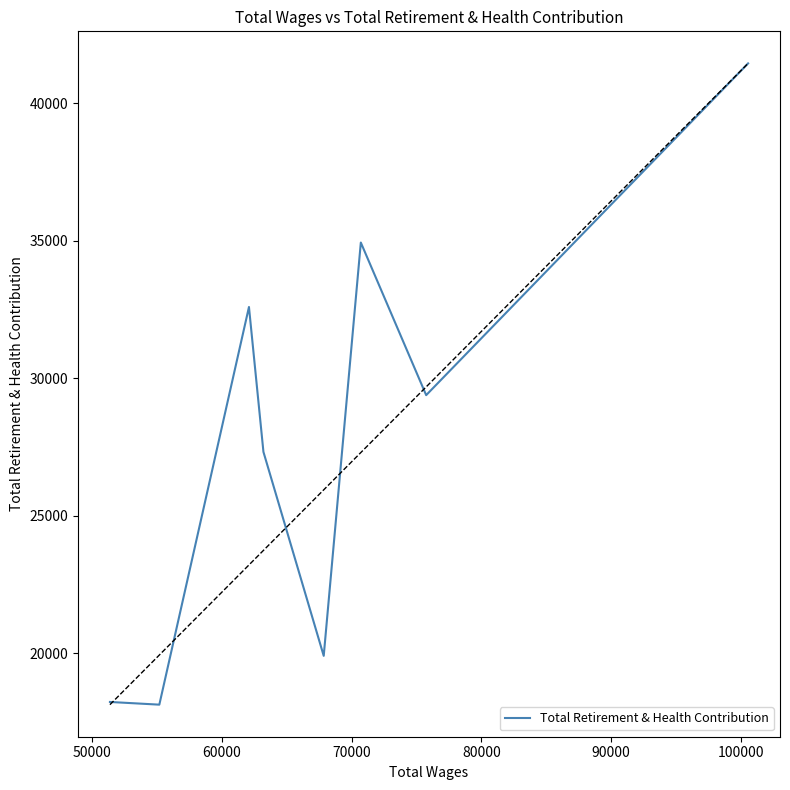

How many interior local peaks (higher than both neighbors) does the data have?

2